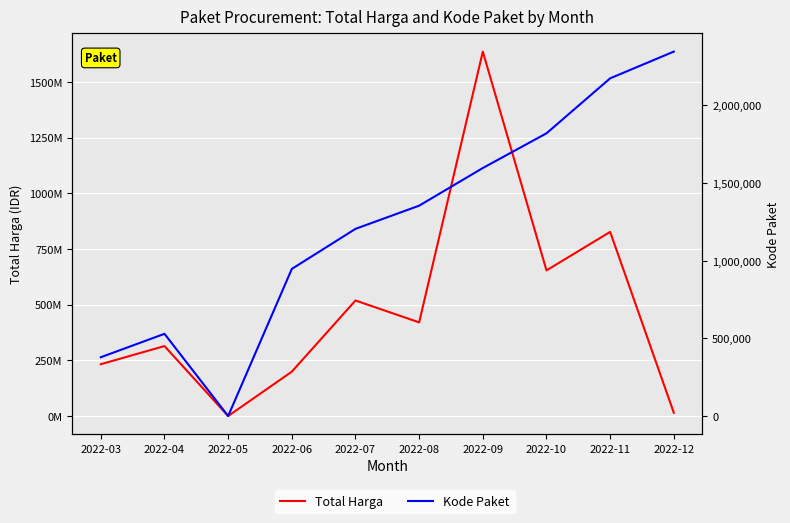

True or false: Total Harga and Kode Paket intersect in this chart.

False